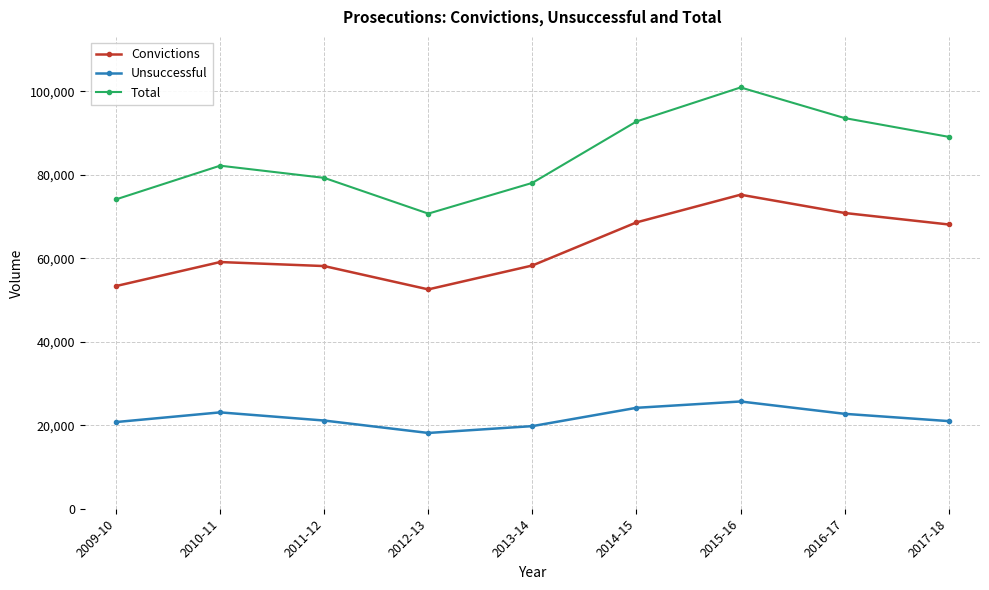

What is the approximate value of Total at 2010-11?

82187